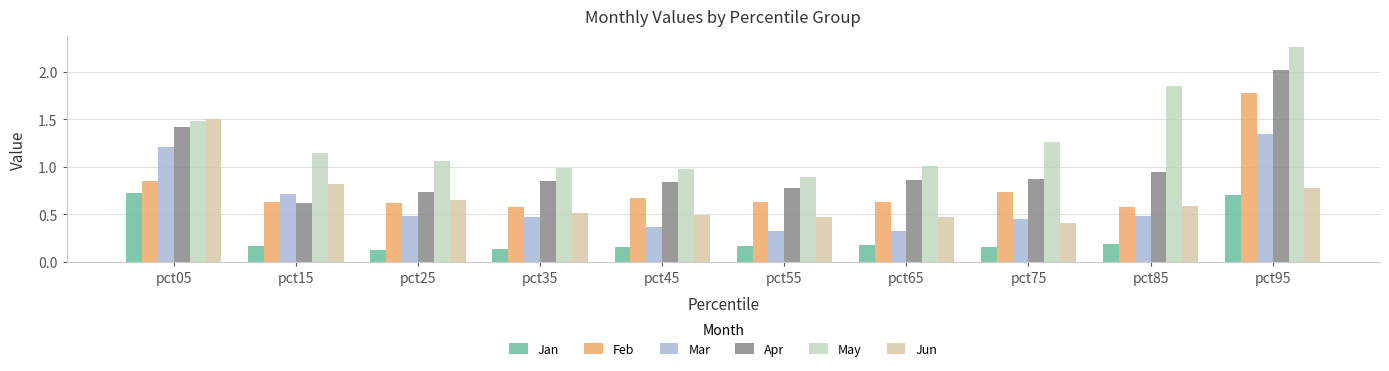

Which category has the lowest value across all series?

pct25